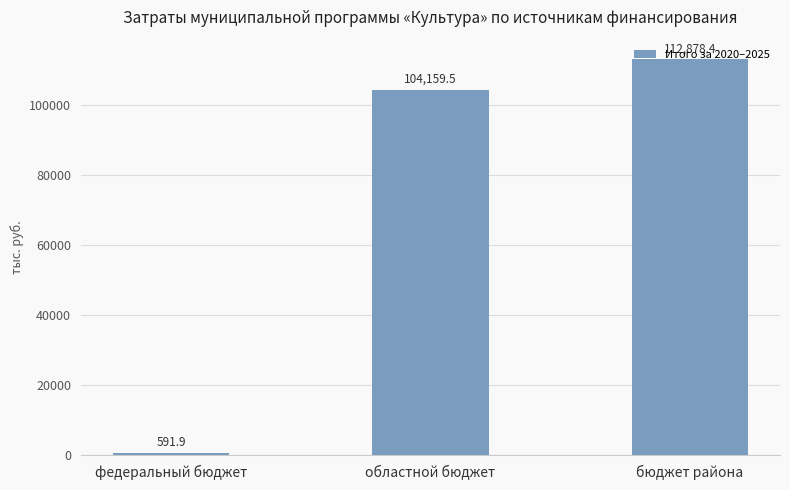

What is the change in value from федеральный бюджет to областной бюджет?

+103567.6